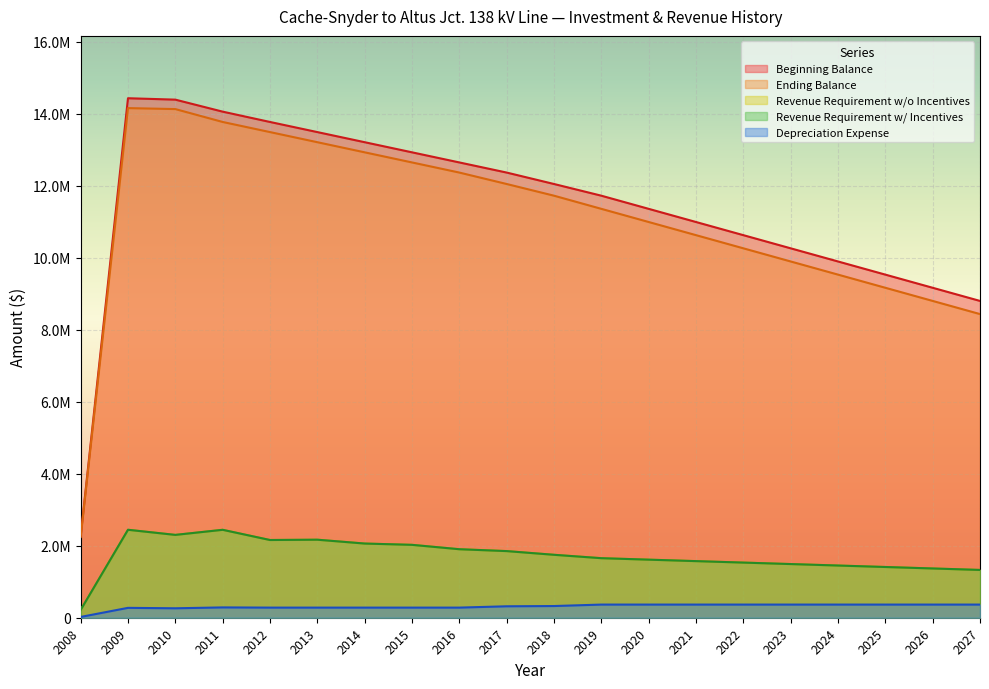

The Ending Balance series shows 3958742.2 at 2008. True or false?

False